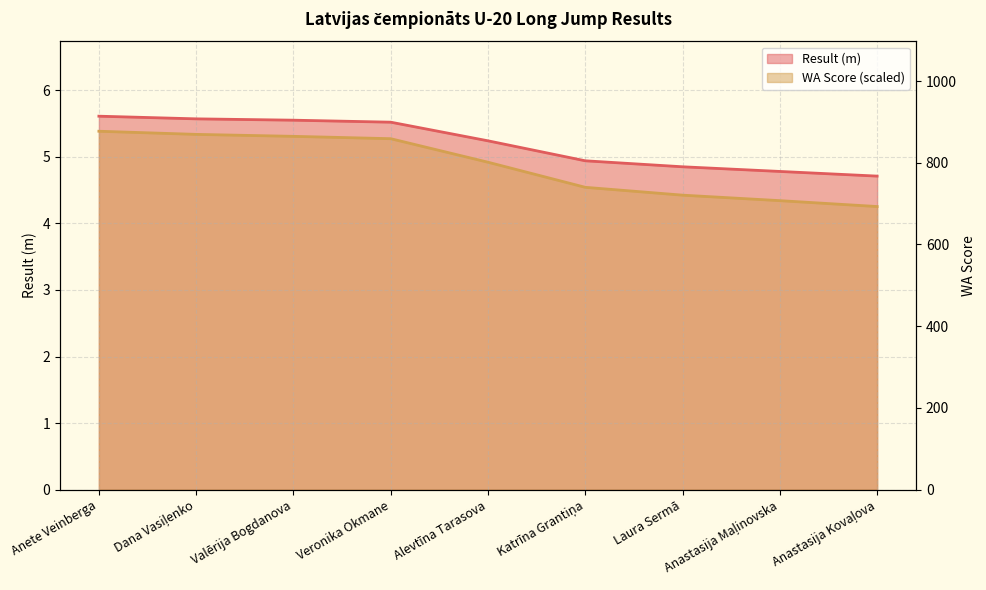

Rank the series at Valērija Bogdanova from highest to lowest value.

Result, WA